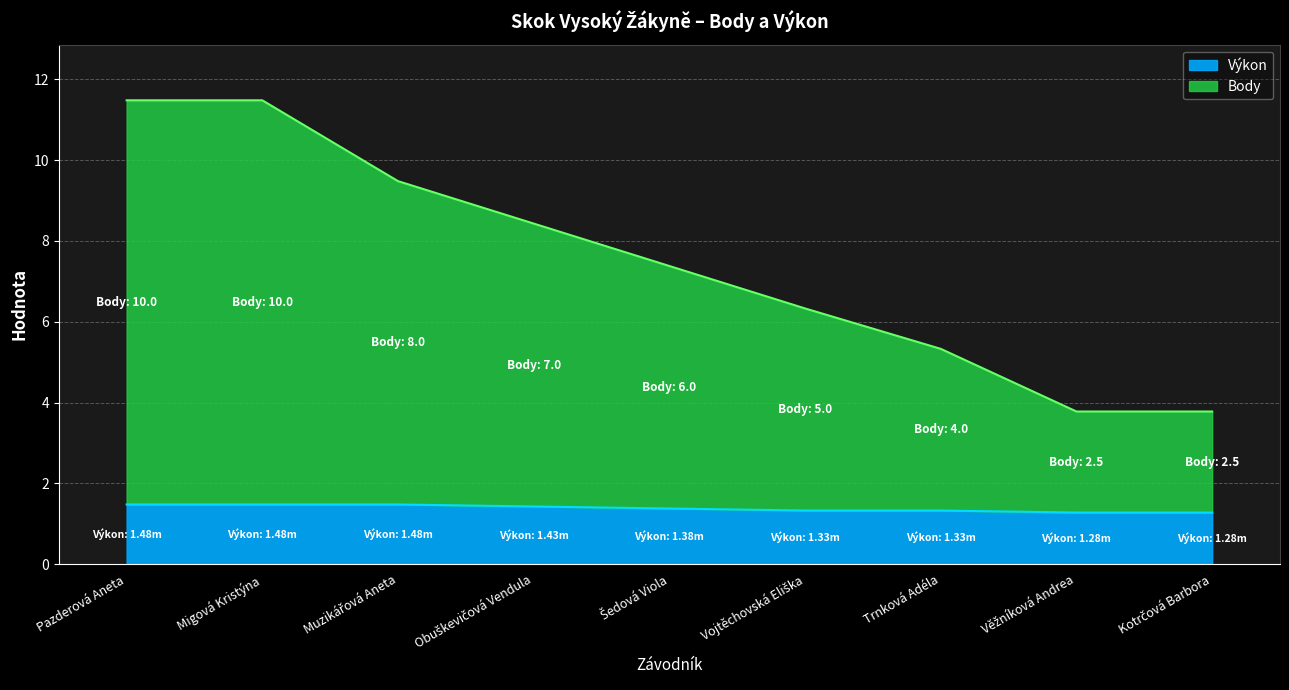

What position from the right is Pazderová Aneta?

9